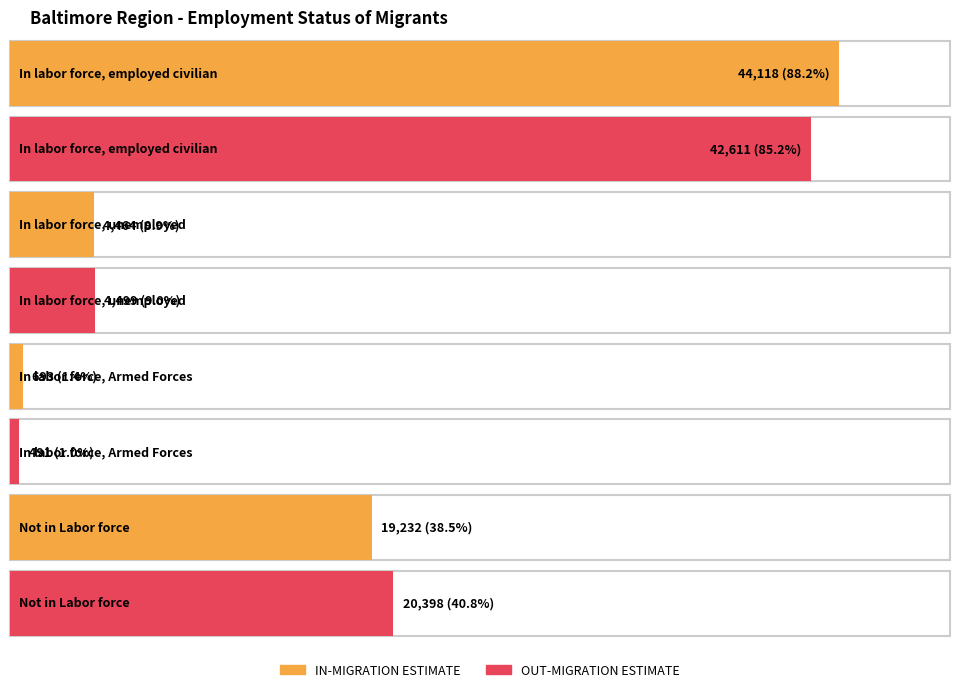

Rank the categories by IN-MIGRATION ESTIMATE value from lowest to highest.

In labor force, Armed Forces, In labor force, unemployed, Not in Labor force, In labor force, employed civilian